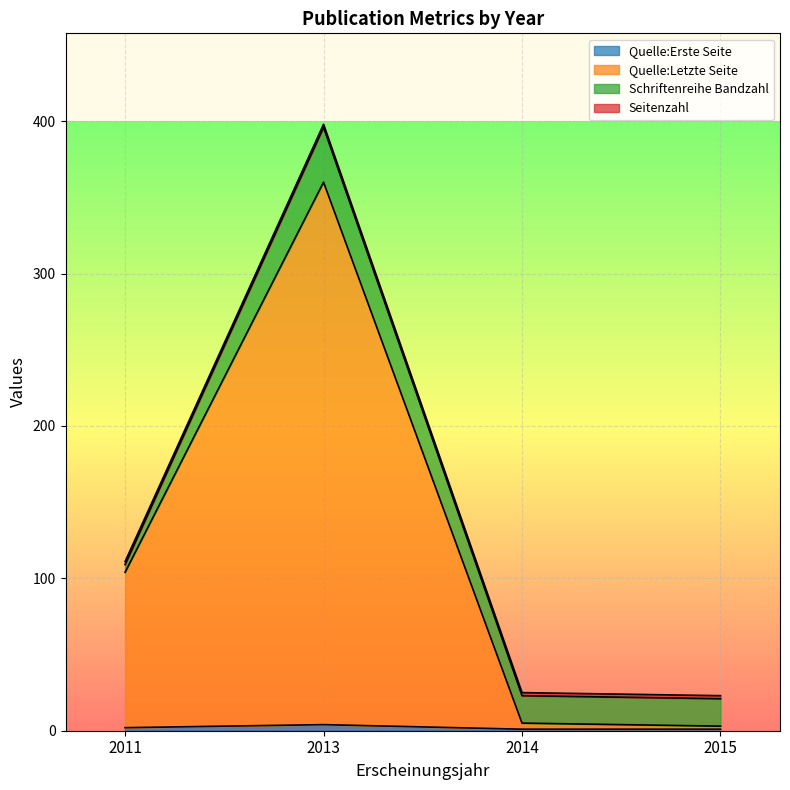

The Quelle:Erste Seite series shows 6 at 2013. True or false?

False